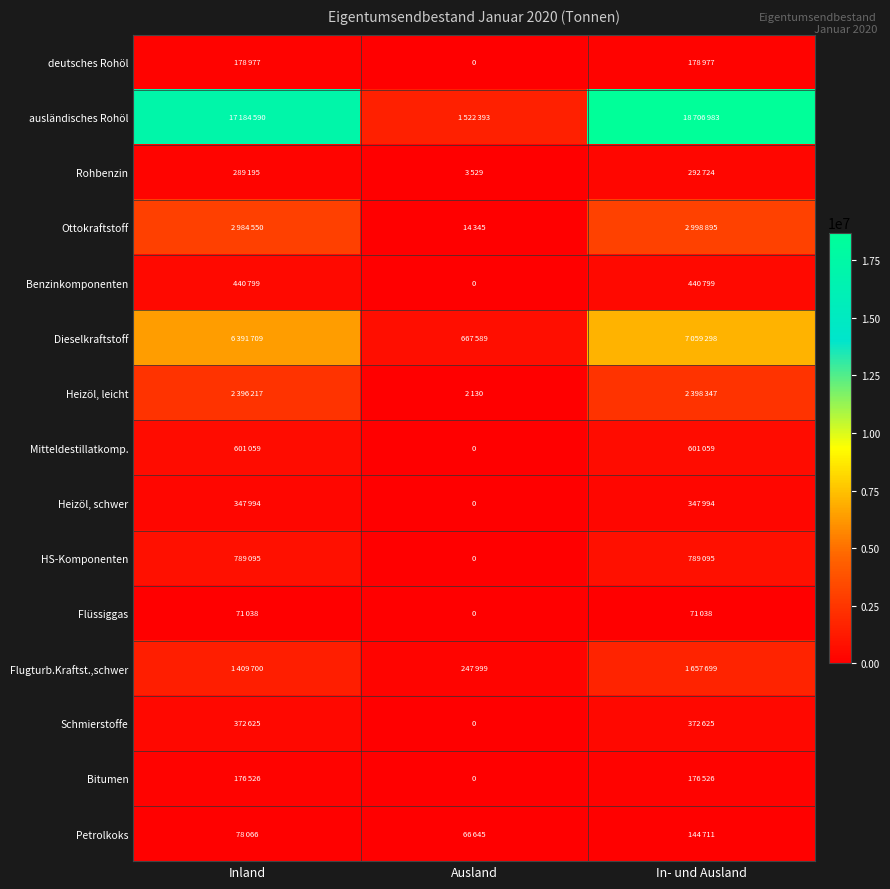

At Ausland, list the series in order from largest to smallest.

ausländisches Rohöl, Dieselkraftstoff, Flugturb.Kraftst.,schwer, Petrolkoks, Ottokraftstoff, Rohbenzin, Heizöl, leicht, deutsches Rohöl, Benzinkomponenten, Mitteldestillatkomp., Heizöl, schwer, HS-Komponenten, Flüssiggas, Schmierstoffe, Bitumen